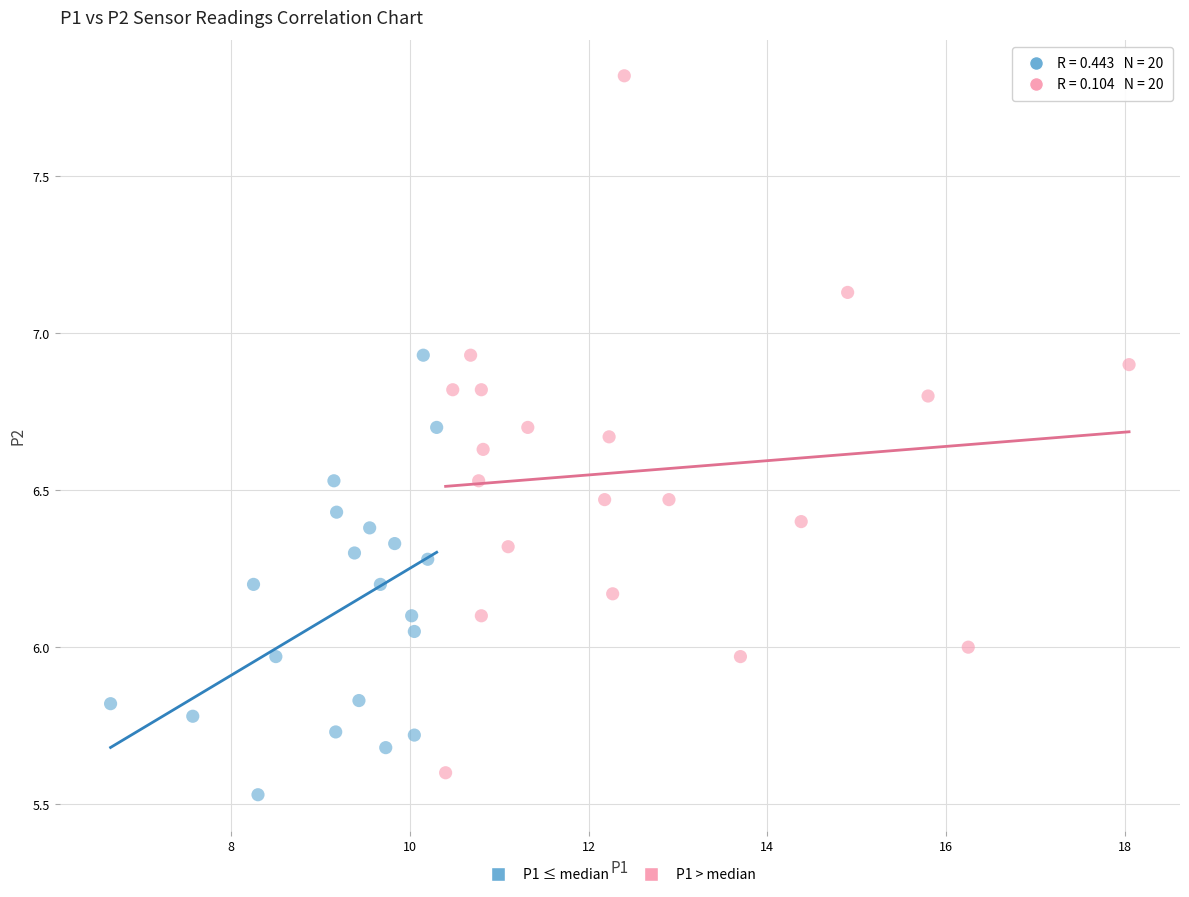

Which series has the largest Y range (max minus min)?

P1 > median